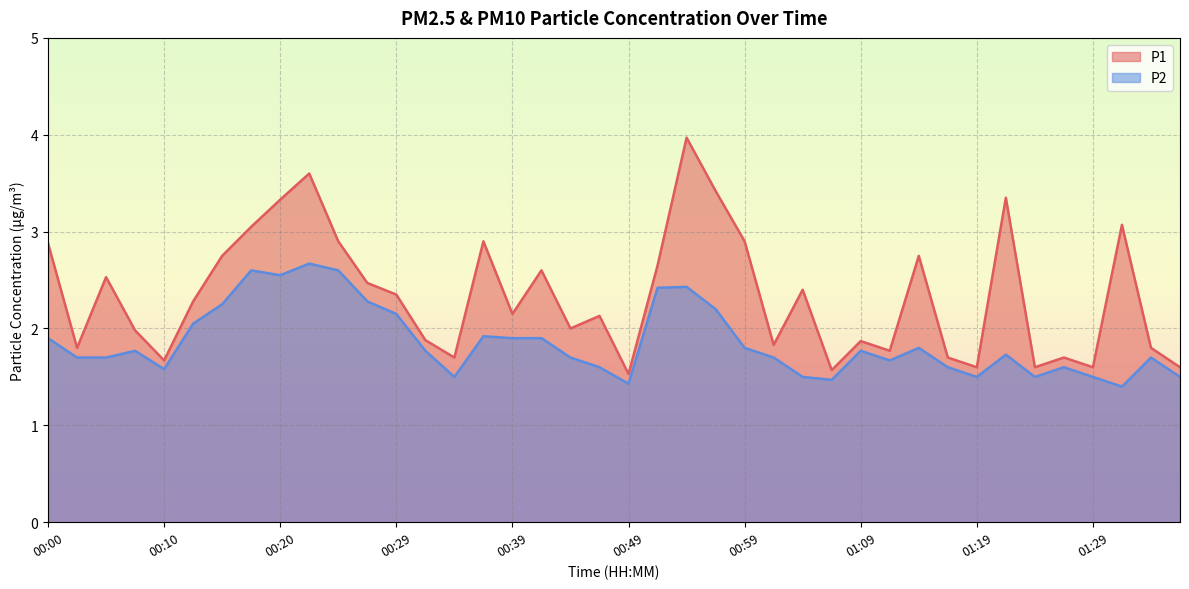

At which category is the sum across all series the highest?

00:54